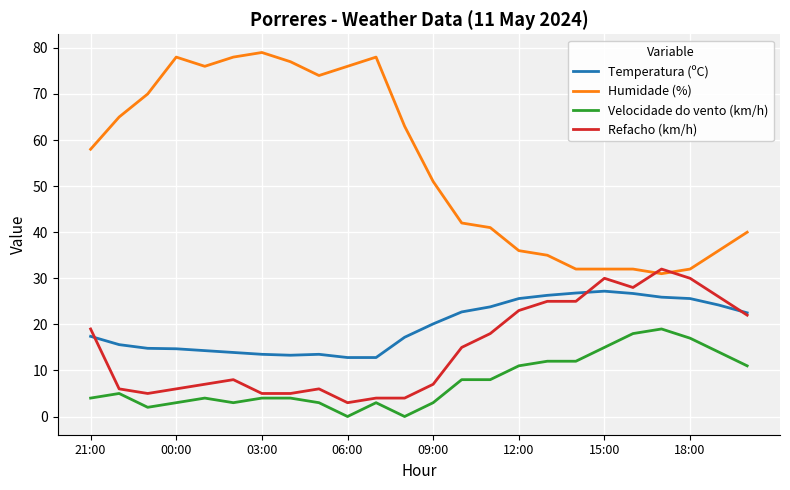

What is the maximum value shown in the chart?

79.0